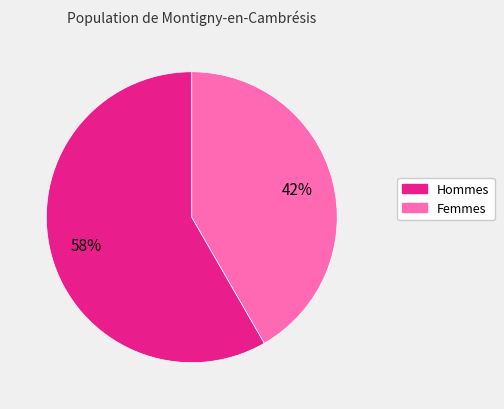

To the nearest percent, what is the average slice percentage?

50%